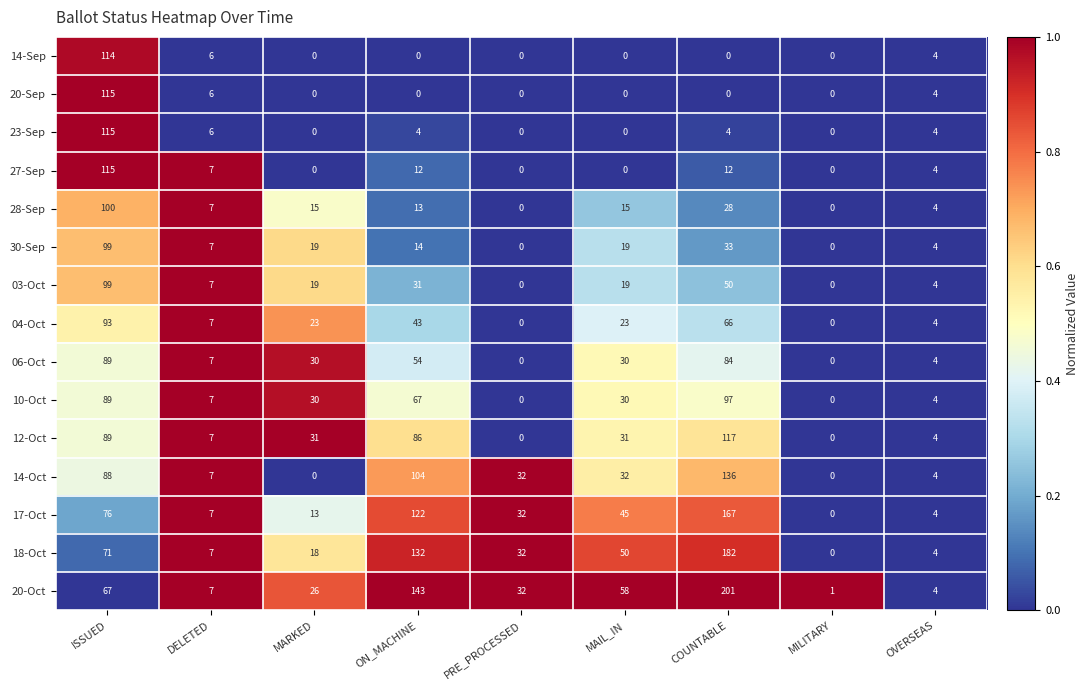

What is the sum of the 20-Sep values at ON_MACHINE and ISSUED?

115